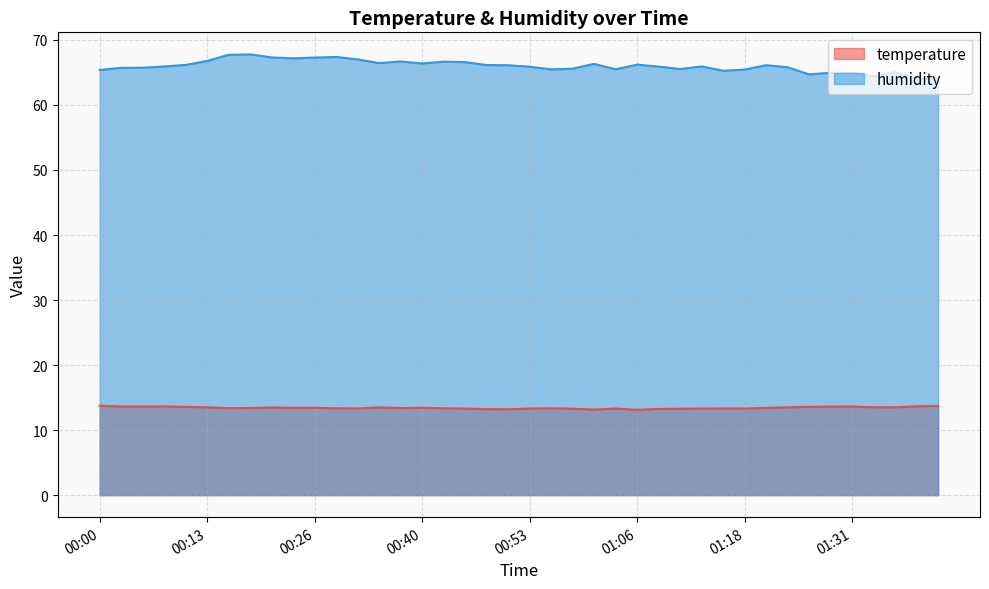

The value of temperature at 00:40 is 13.4. True or false?

True